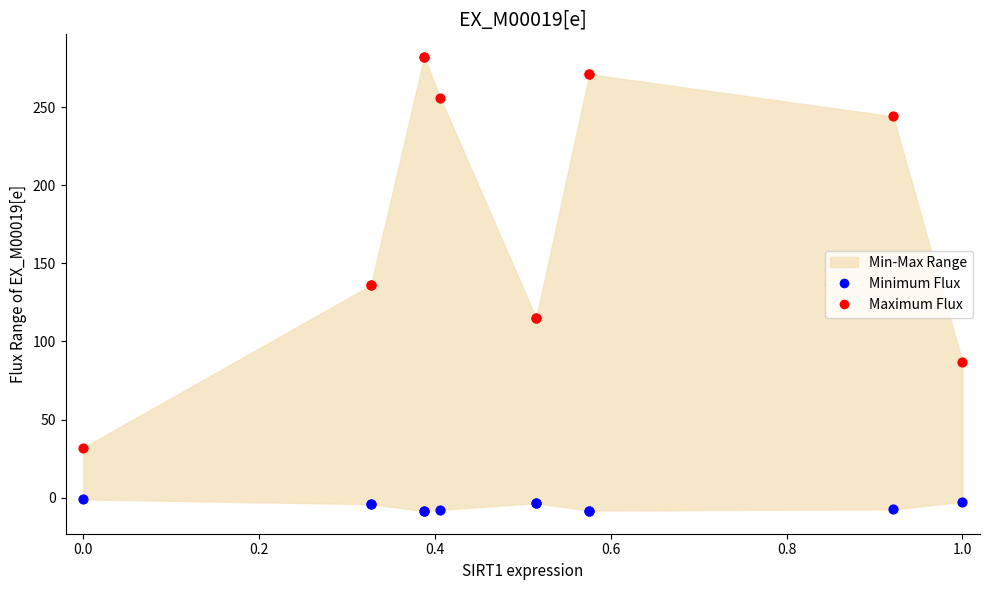

Which series reaches the maximum Y coordinate?

Maximum Flux